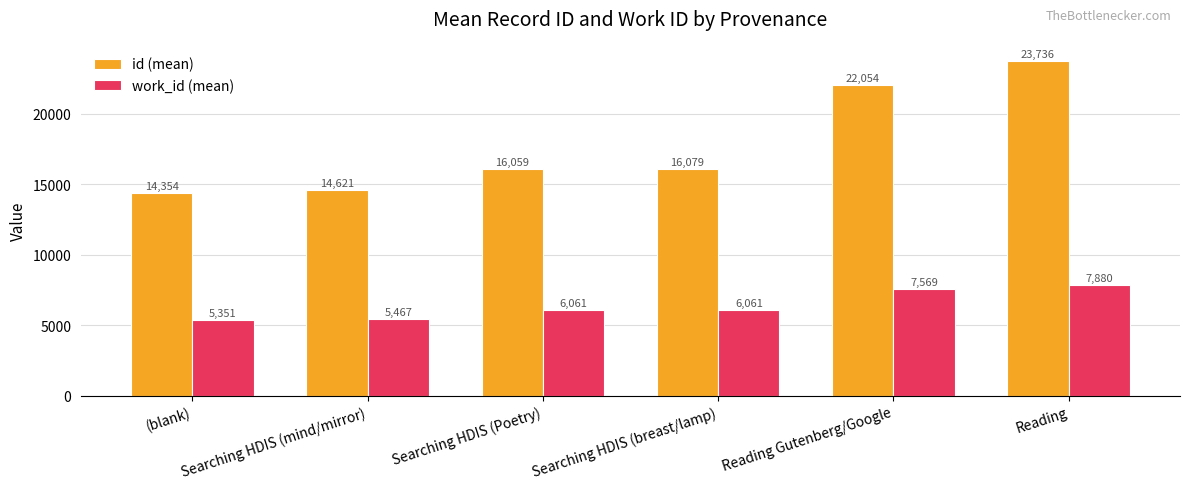

What is the total value across all series at (blank)?

19704.5